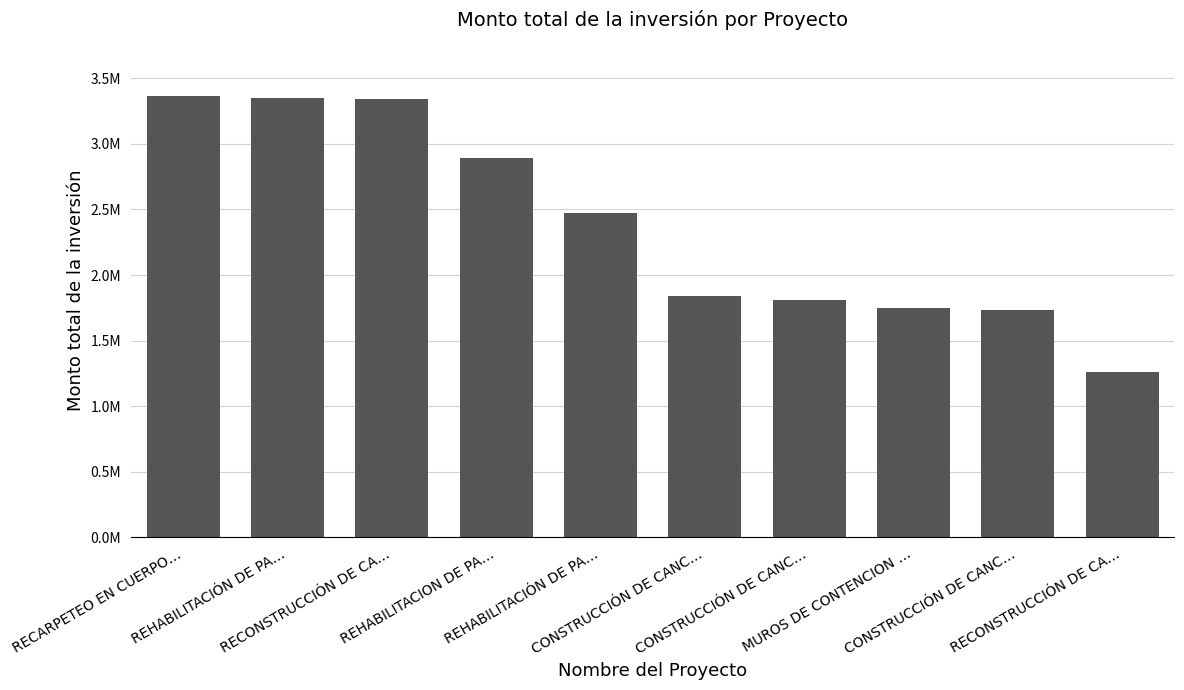

What is the approximate value at RECARPETEO EN CUERPO…?

3367208.9